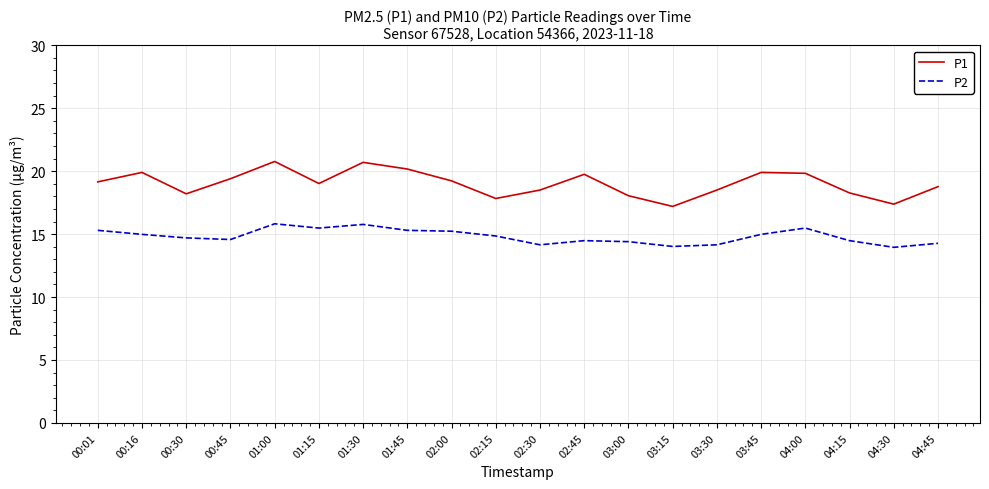

Is the value of P1 at 02:45 greater than the value of P2 at 02:45?

Yes